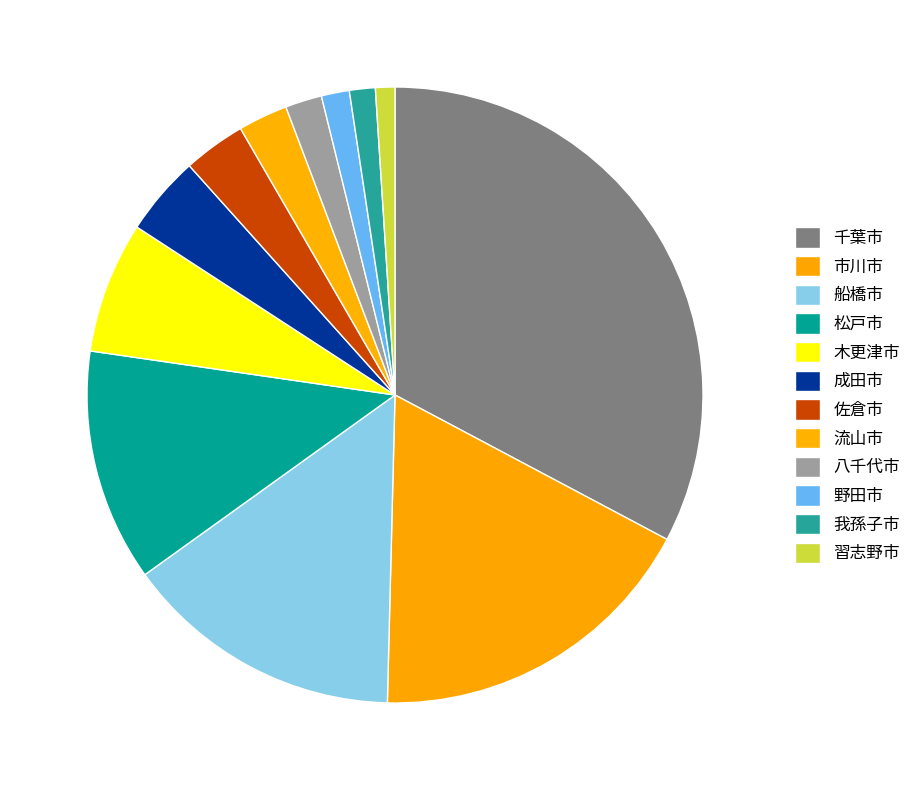

To the nearest percent, what is the average slice percentage?

8%